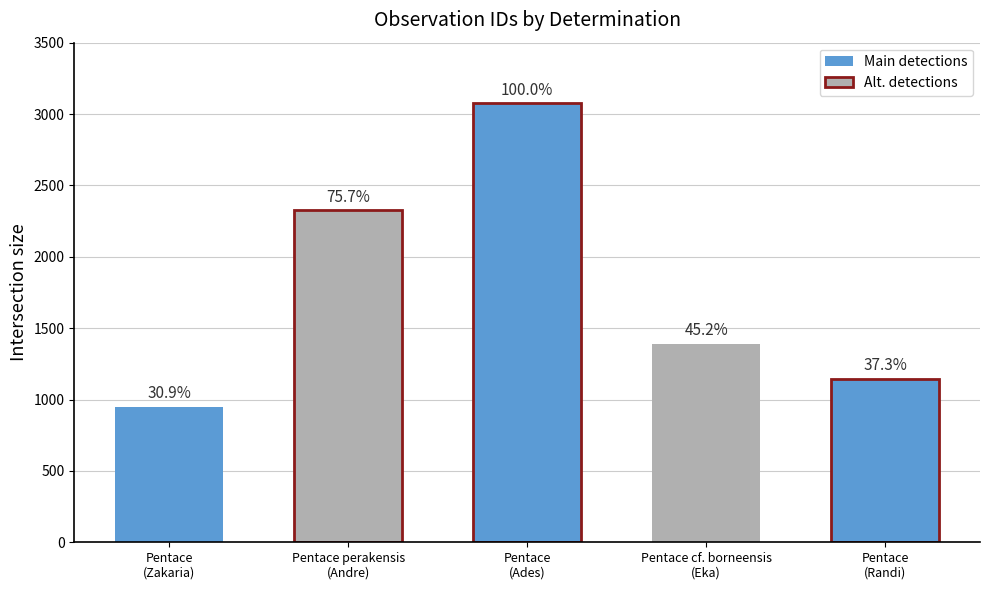

What is the label of the 4th bar from the right?

Pentace perakensis
(Andre)